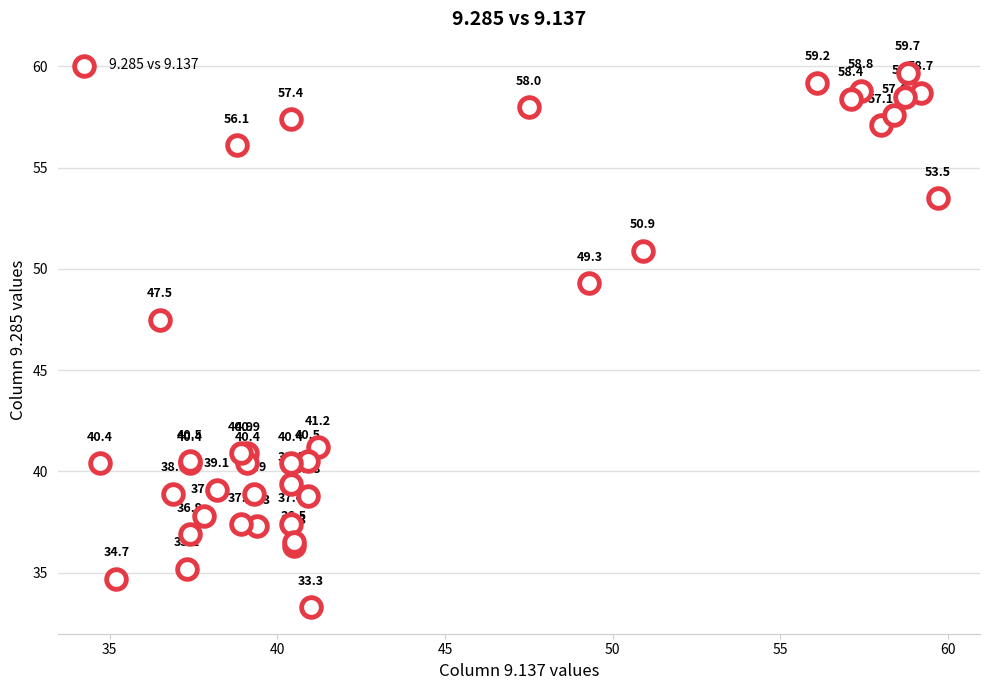

What Y value in the scatter plot is closest to 46?

47.5